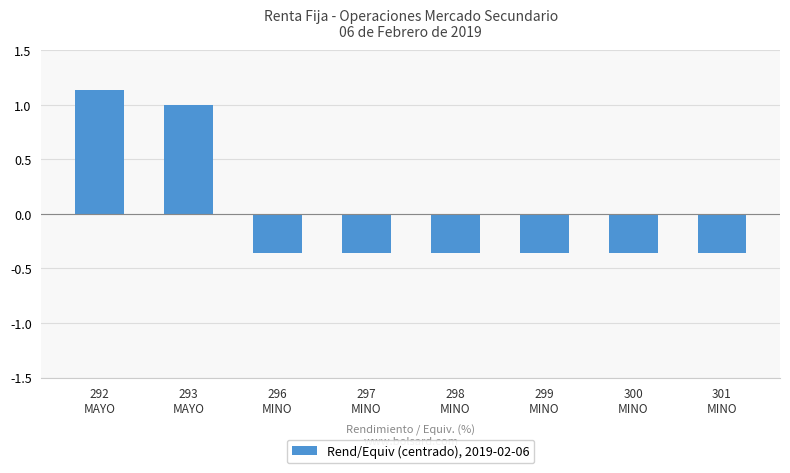

What is the label of the 3rd bar from the left?

296
MINO